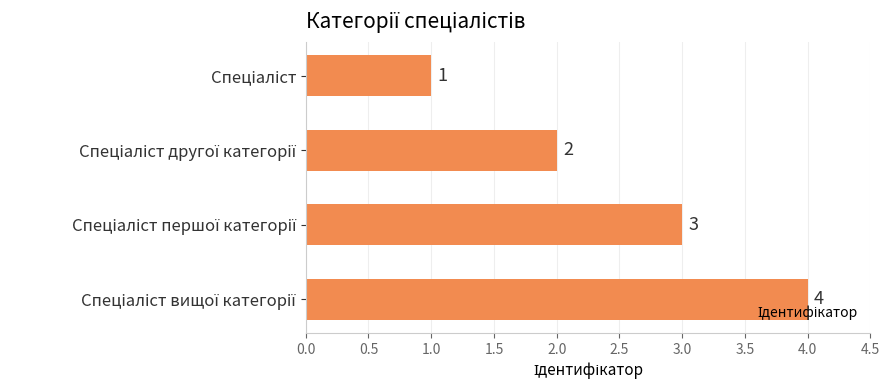

Count the number of data series in this chart.

1